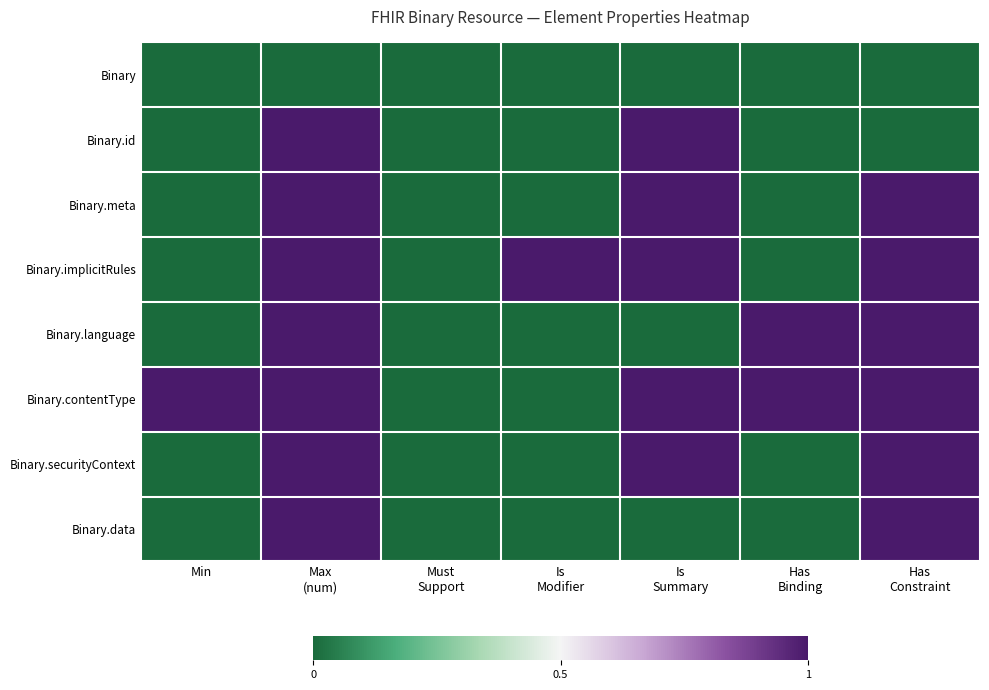

Rank the series by their maximum value, from lowest to highest.

Binary, Binary.id, Binary.meta, Binary.implicitRules, Binary.language, Binary.contentType, Binary.securityContext, Binary.data